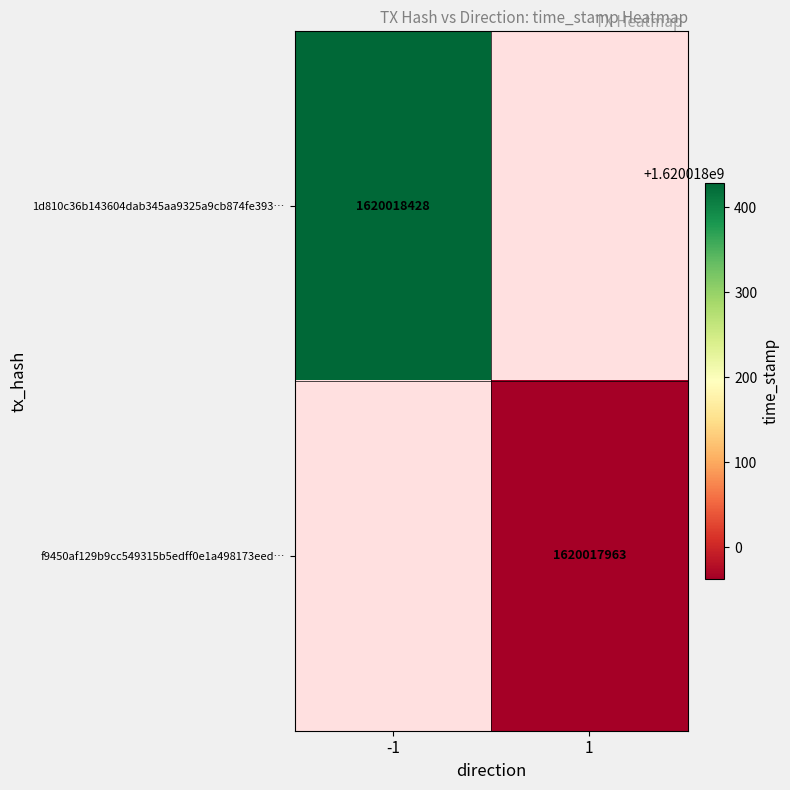

Which series has the widest spread of values?

1d810c36b143604dab345aa9325a9cb874fe393